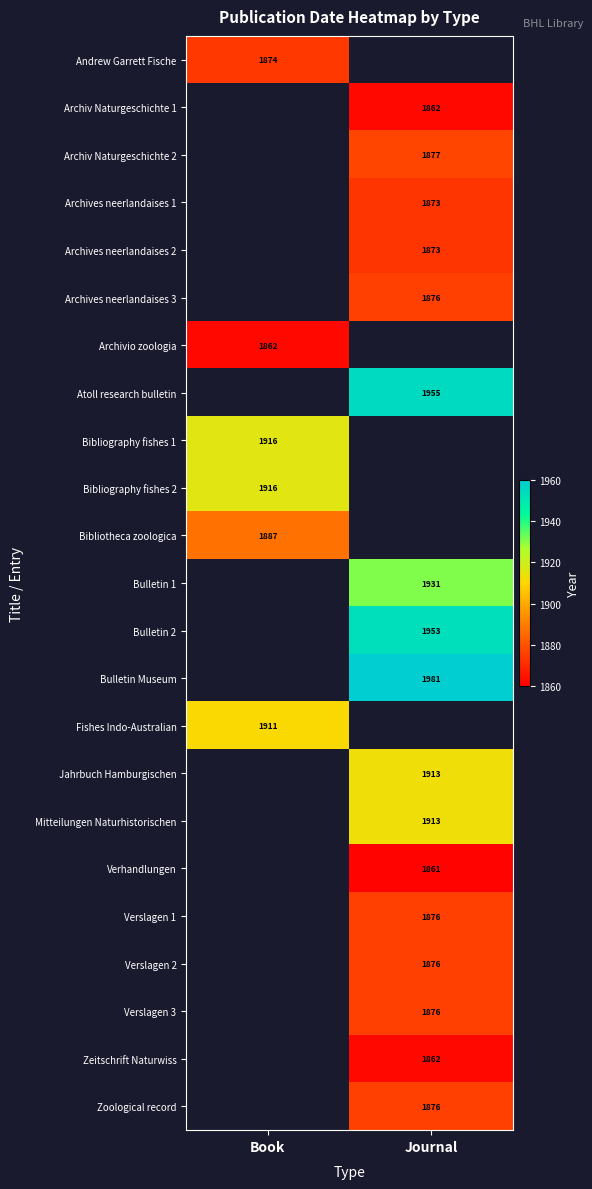

The Bibliotheca zoologica series shows 2958.6 at Book. True or false?

False